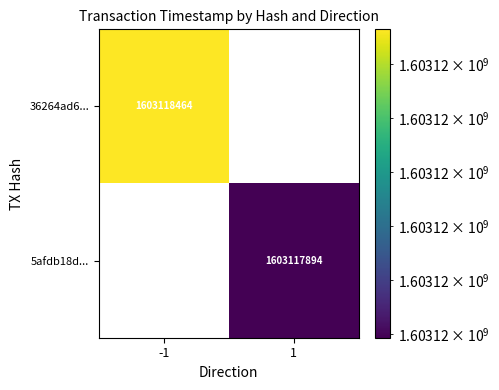

How many data points does each series have?

2